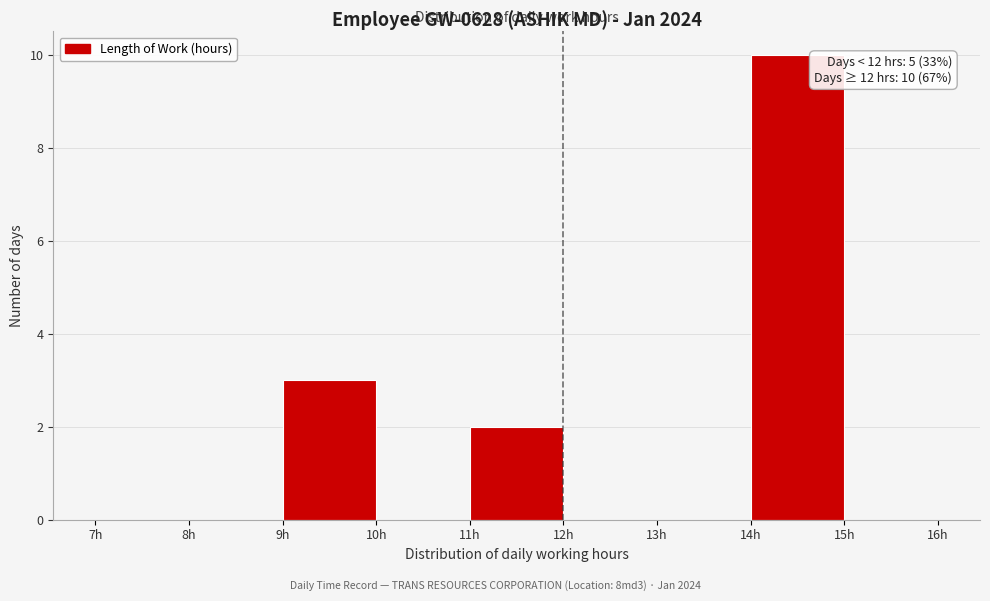

Which range on the x-axis has the tallest bar?

14 to 15